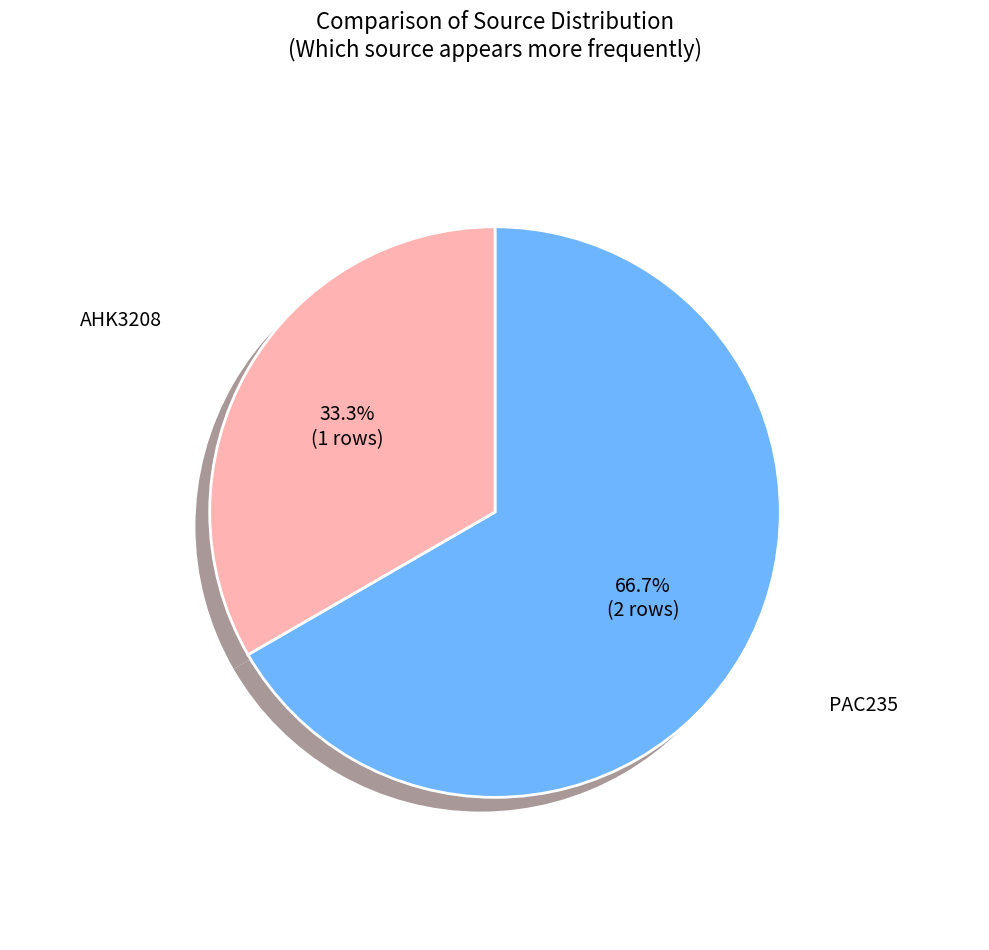

To the nearest percent, what is the combined percentage of AHK3208 and PAC235?

100%